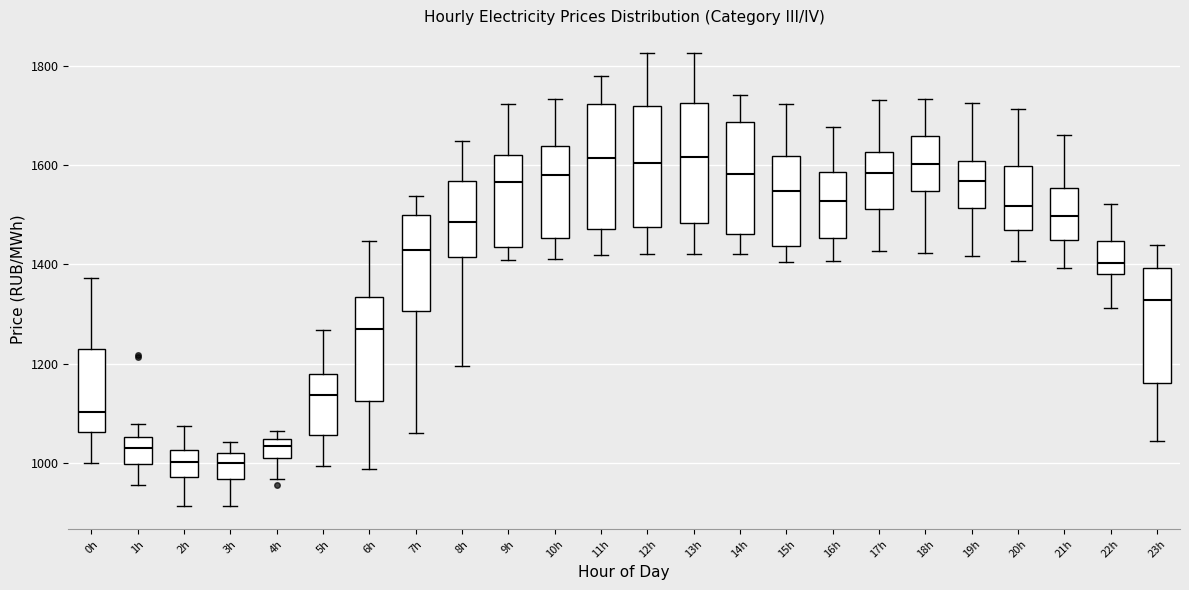

Reading left to right, read every box against the y-axis: the position of its median line, the range the box covers, and the ends of its whiskers. The values are not printed on the chart, so give them approximately, as read against the axis.

0h: median 1100, box 1060 to 1220, whiskers 1000 to 1380
1h: median 1040, box 1000 to 1060, whiskers 960 to 1080
2h: median 1000, box 980 to 1020, whiskers 920 to 1080
3h: median 1000, box 960 to 1020, whiskers 920 to 1040
4h: median 1040 (inside the box), box 1020 to 1040, whiskers 960 to 1060
5h: median 1140, box 1060 to 1180, whiskers 1000 to 1260
6h: median 1260, box 1120 to 1340, whiskers 980 to 1440
7h: median 1420, box 1300 to 1500, whiskers 1060 to 1540
8h: median 1480, box 1420 to 1560, whiskers 1200 to 1640
9h: median 1560, box 1440 to 1620, whiskers 1400 to 1720
10h: median 1580, box 1460 to 1640, whiskers 1420 to 1740
11h: median 1620, box 1480 to 1720, whiskers 1420 to 1780
12h: median 1600, box 1480 to 1720, whiskers 1420 to 1820
13h: median 1620, box 1480 to 1720, whiskers 1420 to 1820
14h: median 1580, box 1460 to 1680, whiskers 1420 to 1740
15h: median 1540, box 1440 to 1620, whiskers 1400 to 1720
16h: median 1520, box 1460 to 1580, whiskers 1400 to 1680
17h: median 1580, box 1520 to 1620, whiskers 1420 to 1740
18h: median 1600, box 1540 to 1660, whiskers 1420 to 1740
19h: median 1560, box 1520 to 1600, whiskers 1420 to 1720
20h: median 1520, box 1460 to 1600, whiskers 1400 to 1720
21h: median 1500, box 1460 to 1560, whiskers 1400 to 1660
22h: median 1400, box 1380 to 1440, whiskers 1320 to 1520
23h: median 1320, box 1160 to 1400, whiskers 1040 to 1440